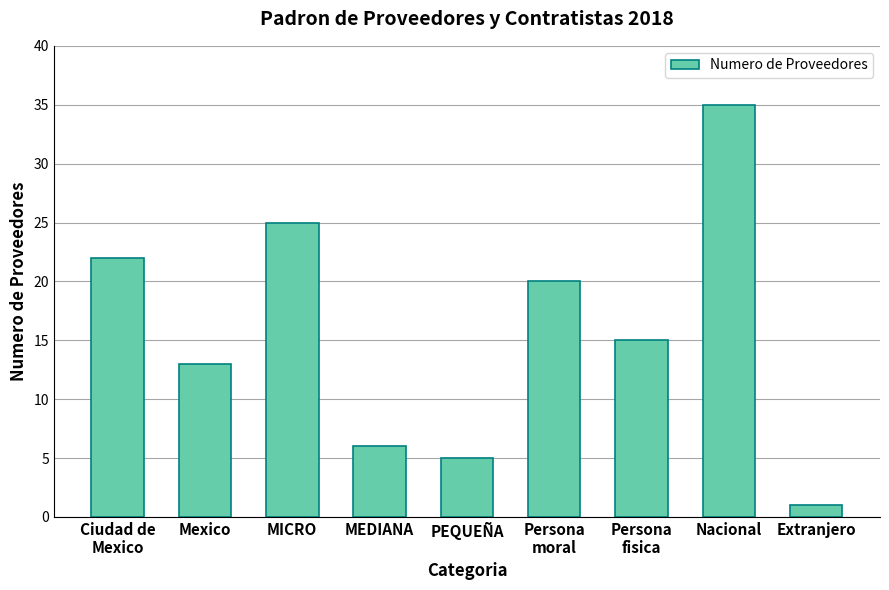

Reading right to left, list all the values displayed in this chart.

Extranjero=1	Nacional=35	Persona
fisica=15	Persona
moral=20	PEQUEÑA=5	MEDIANA=6	MICRO=25	Mexico=13	Ciudad de
Mexico=22